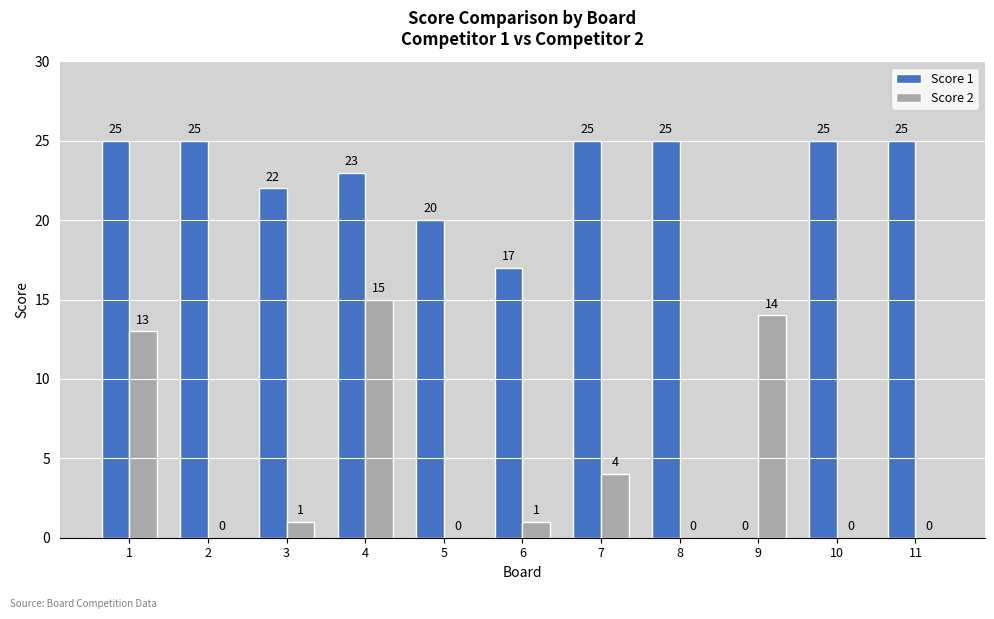

Which series changed the most between 1 and 3?

Score 2